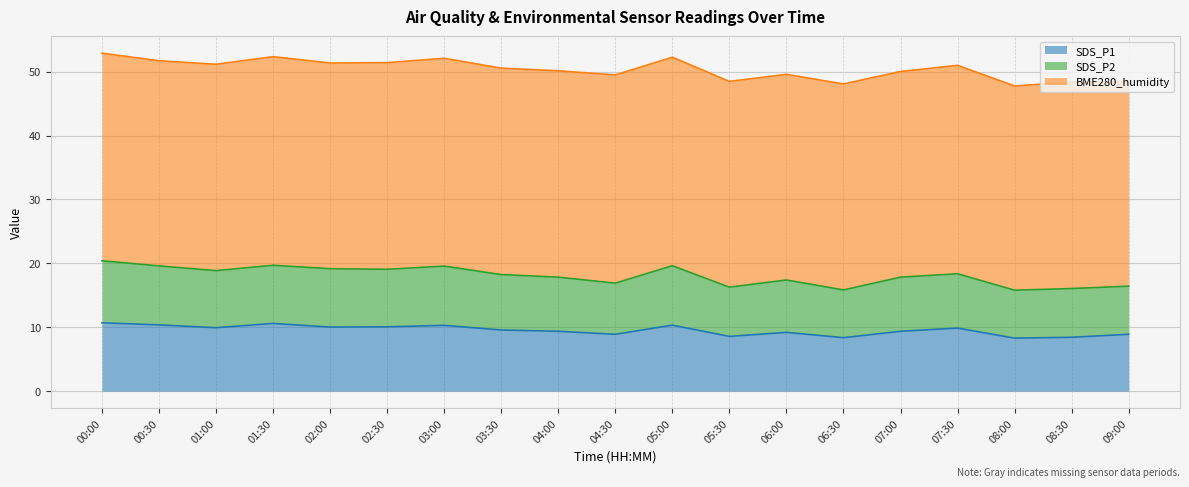

At which category is the sum across all series the highest?

00:00